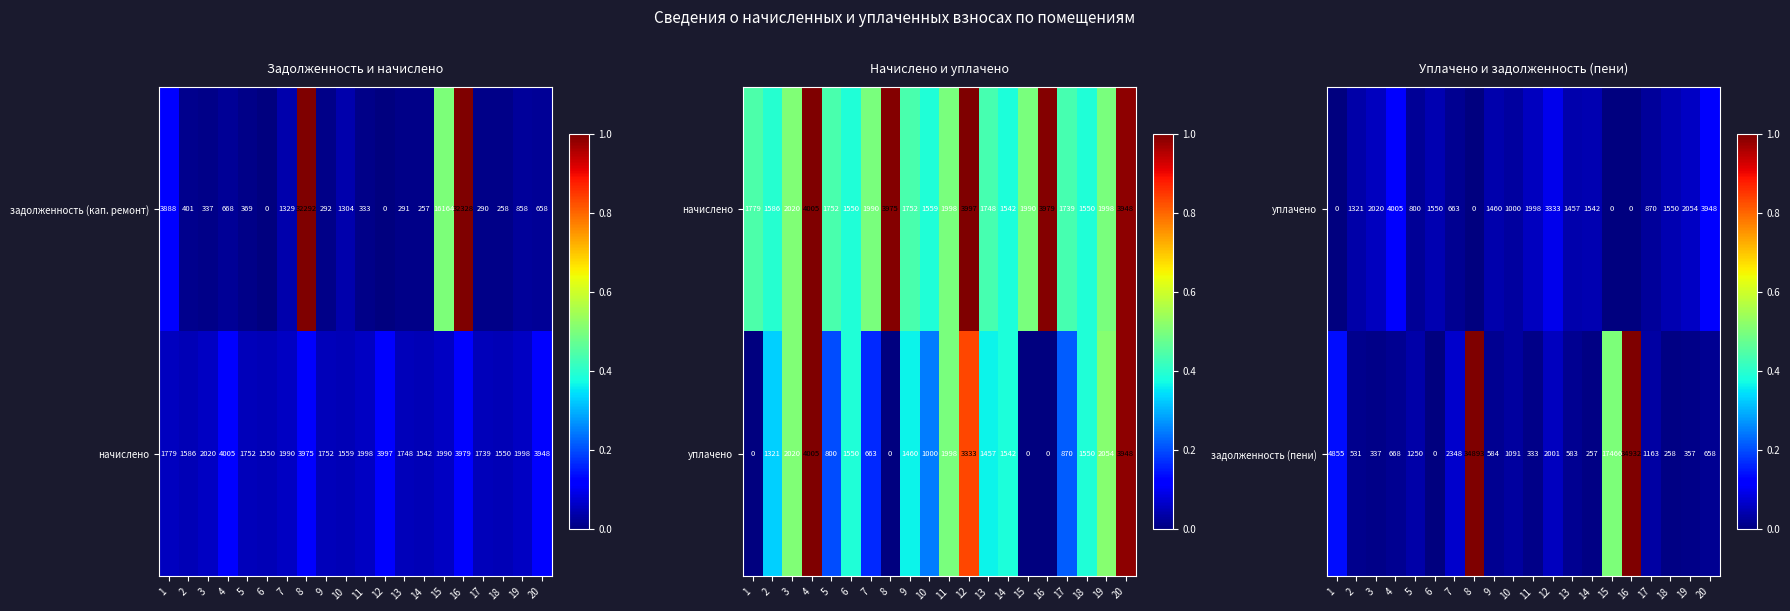

Rank the categories by задолженность (пени) value from lowest to highest.

6, 14, 18, 11, 3, 19, 2, 13, 9, 20, 4, 10, 17, 5, 12, 7, 1, 15, 8, 16